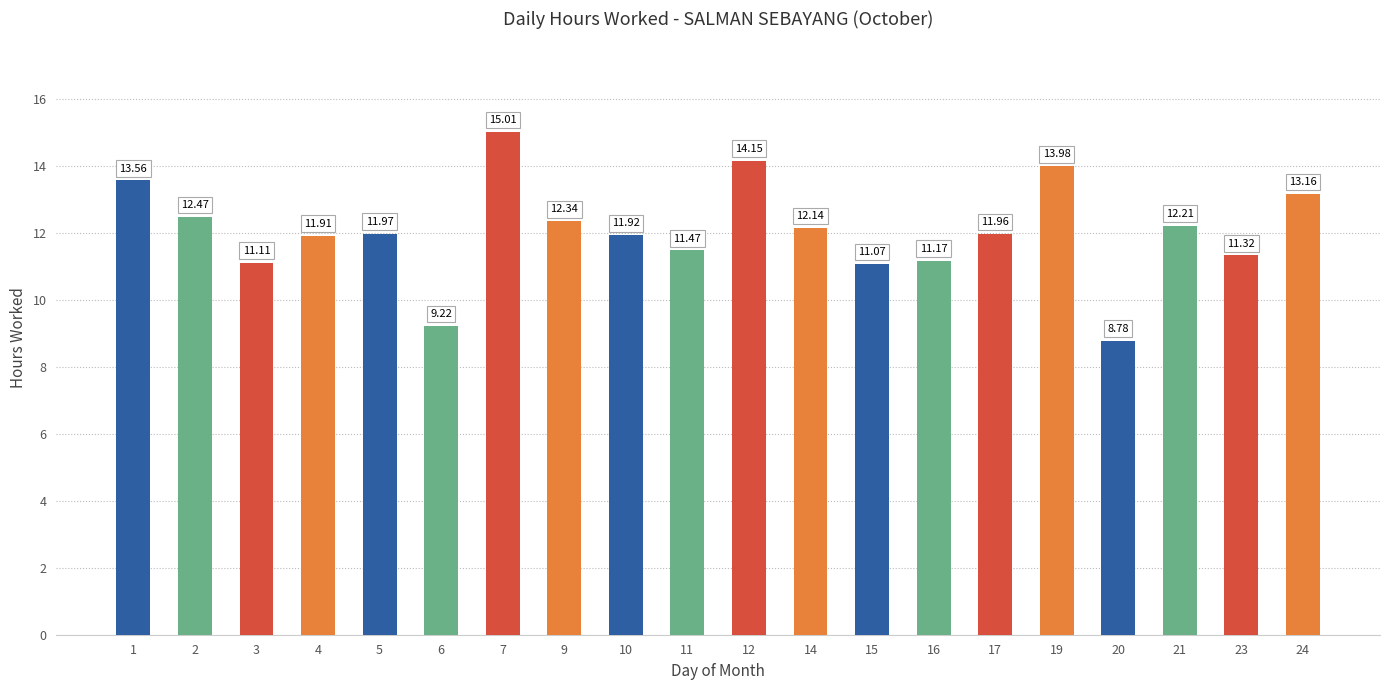

What is the change in value from 9 to 19?

+1.6